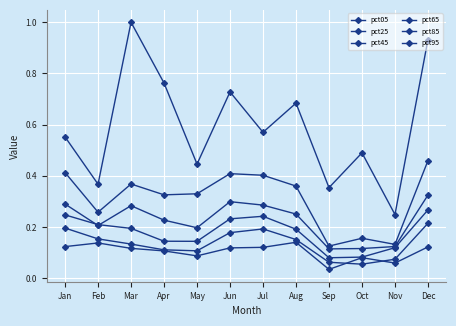

True or false: pct05 has more than 0 interior local peaks.

True